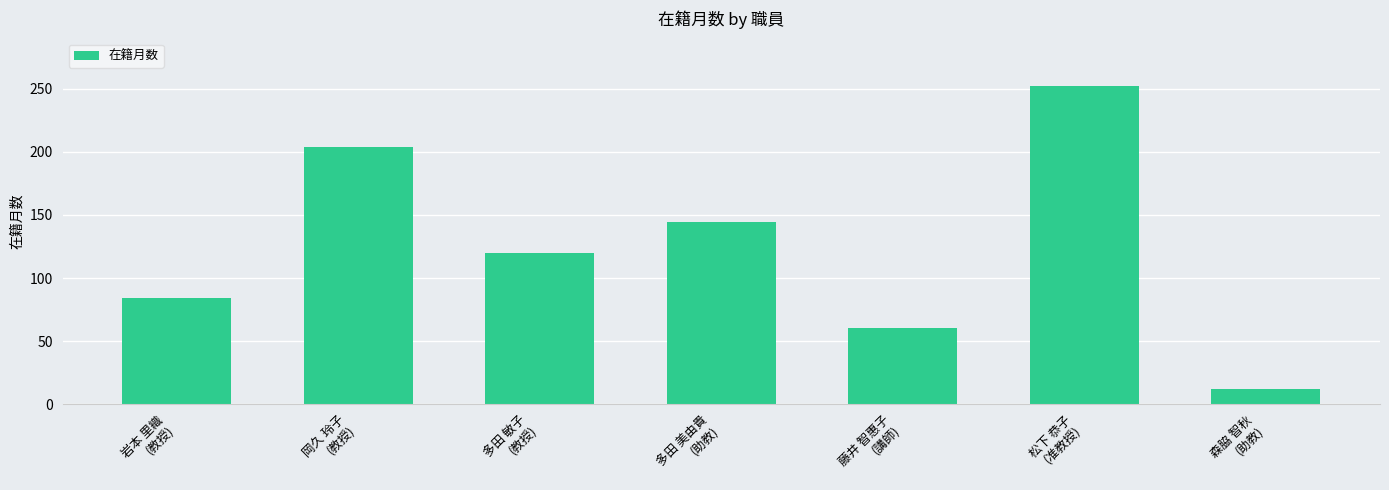

Count the number of data series in this chart.

1